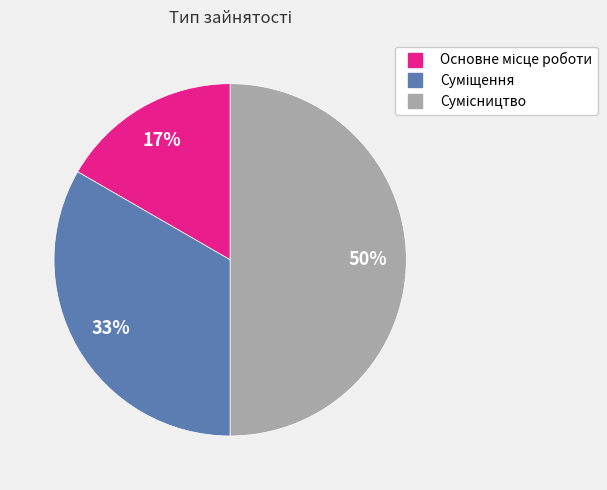

To the nearest percent, what is the difference between the largest and smallest slice percentages?

33%